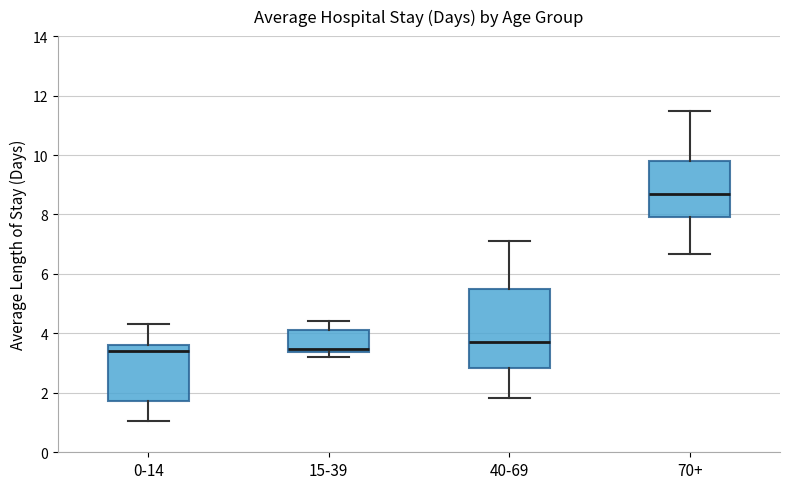

Where does the lower whisker of the box for 70+ end on the y-axis? The values are not printed on the chart, so give them approximately, as read against the axis.

6.6